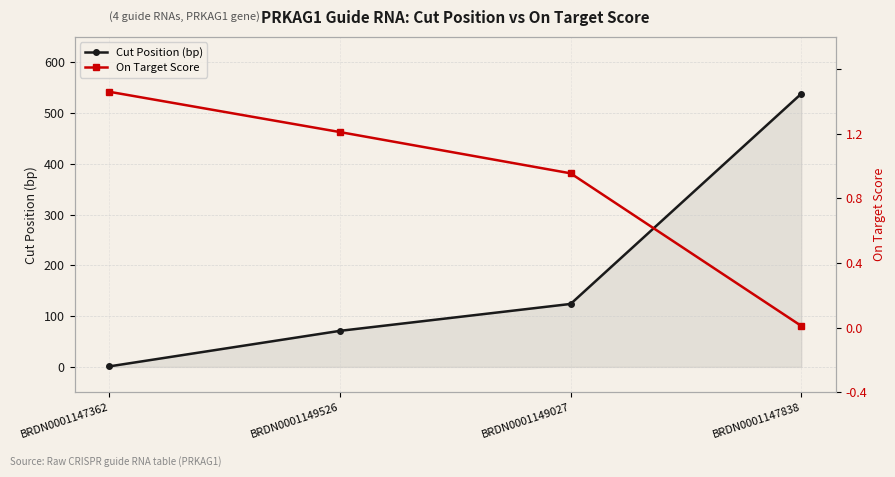

Is this an area chart (filled region under the line)?

No